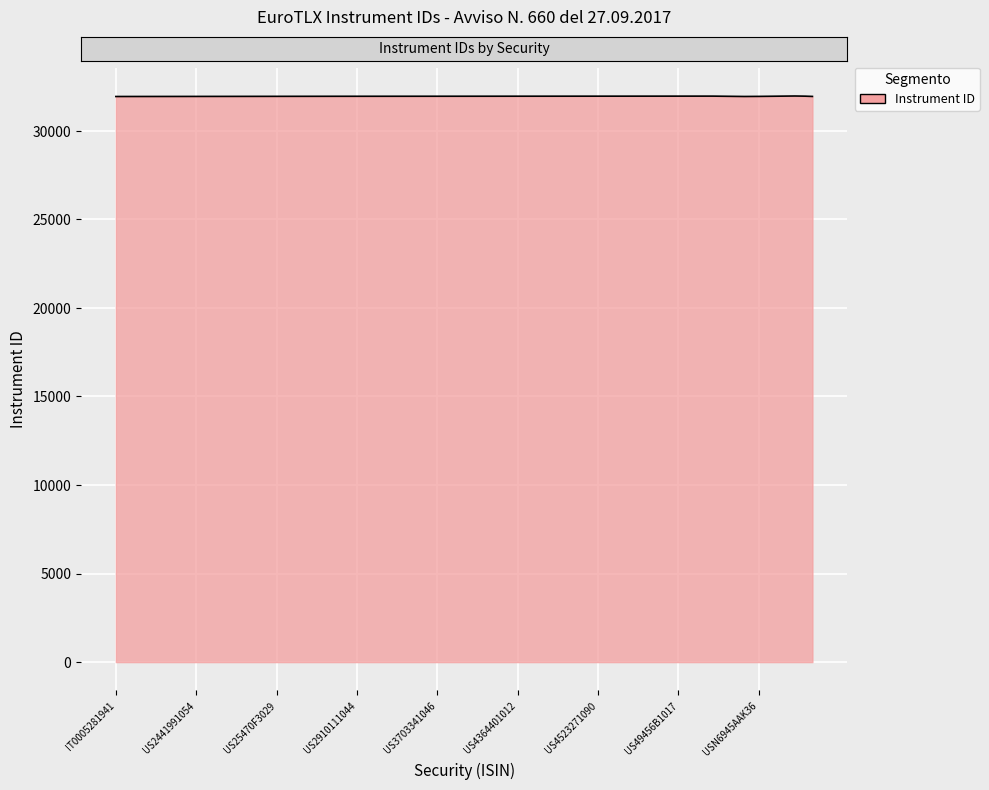

What is the greatest value displayed?

31969.4